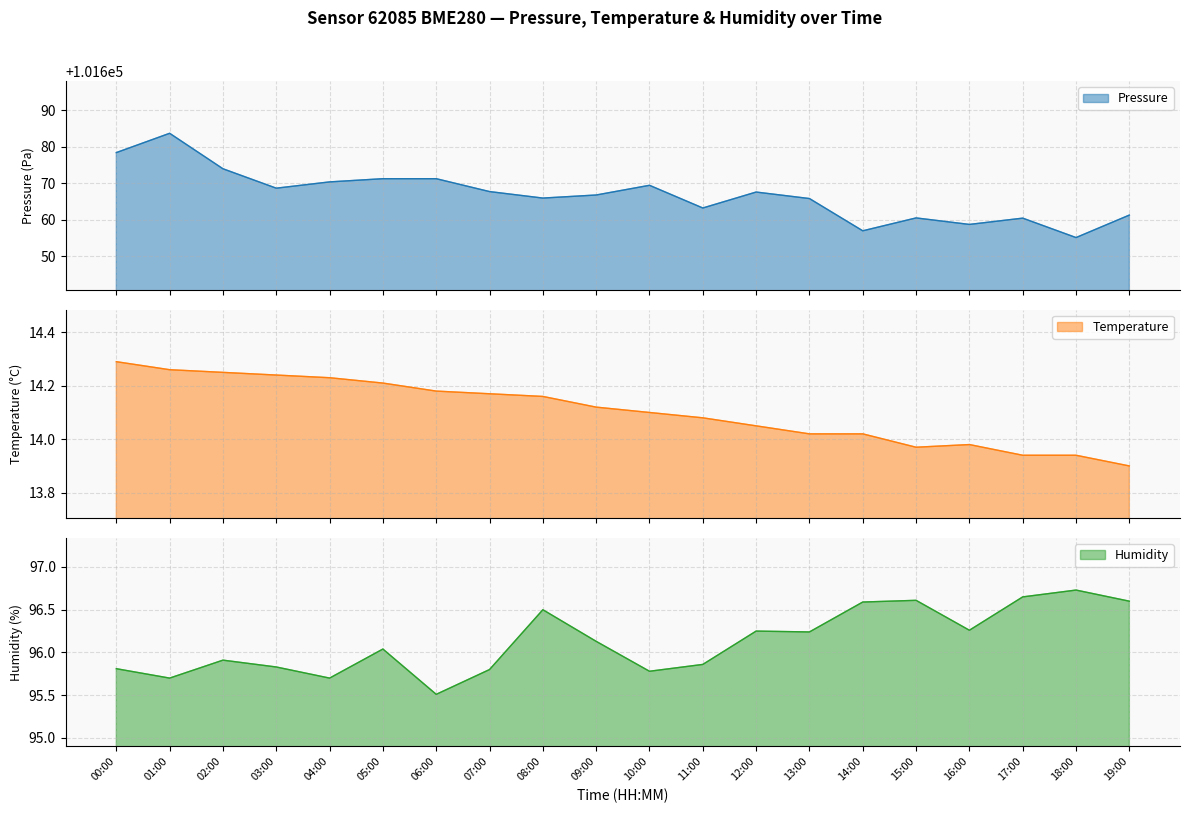

What is the label of the 9th point from the right?

11:00